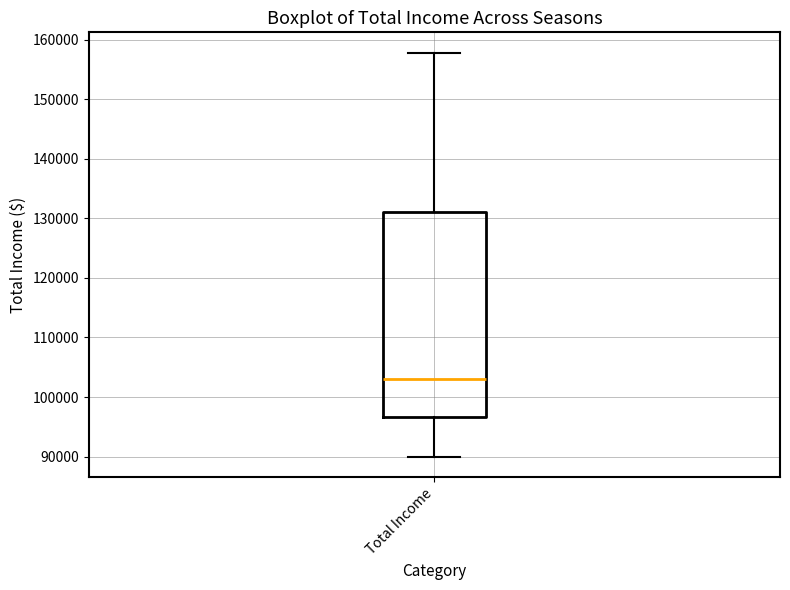

Transcribe this box plot: give where the median line is, the range the box spans, and where the two whiskers end, as read against the y-axis. The values are not printed on the chart, so give them approximately, as read against the axis.

median 103000, box 97000 to 131000, whiskers 90000 to 158000